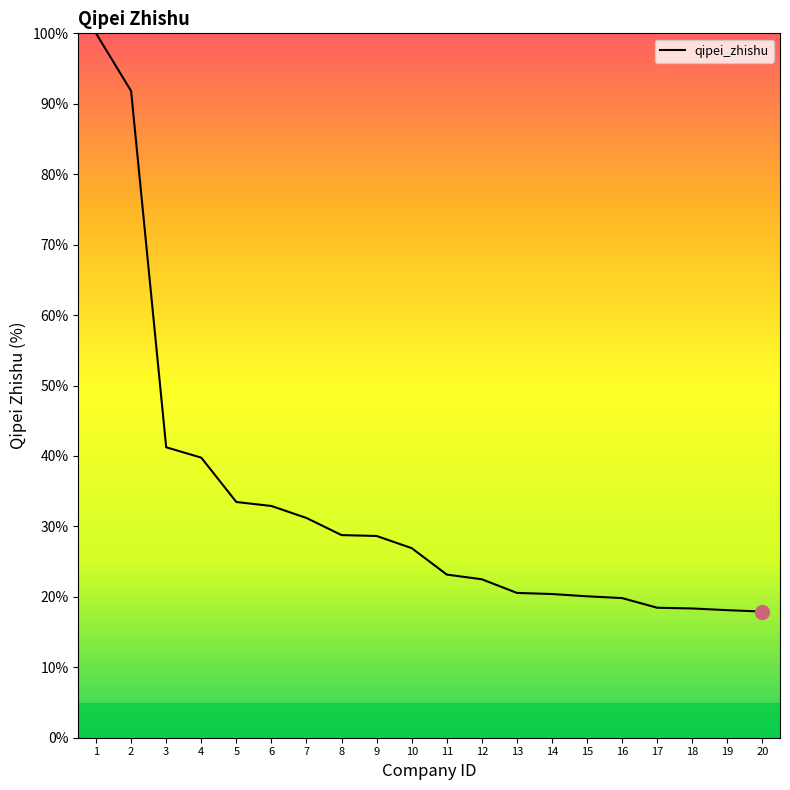

Approximately how many times larger is the value at 9 compared to 17?

1.6